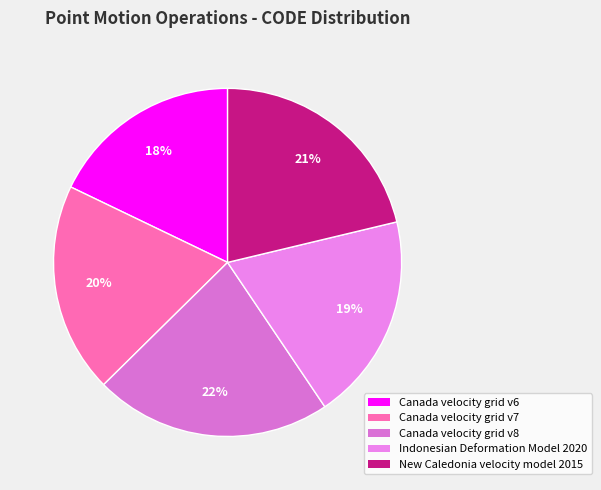

Is it true that Canada velocity grid v8 is 22% of the pie?

True